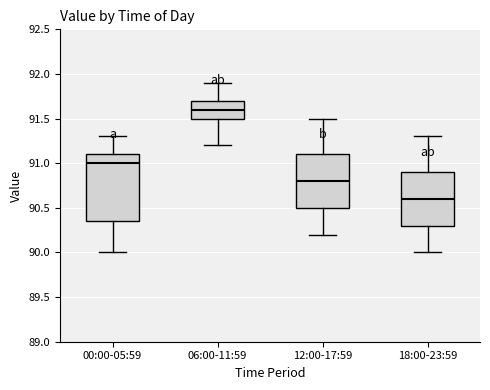

Where does the median line of the box for 12:00-17:59 sit on the y-axis? The values are not printed on the chart, so give them approximately, as read against the axis.

90.80